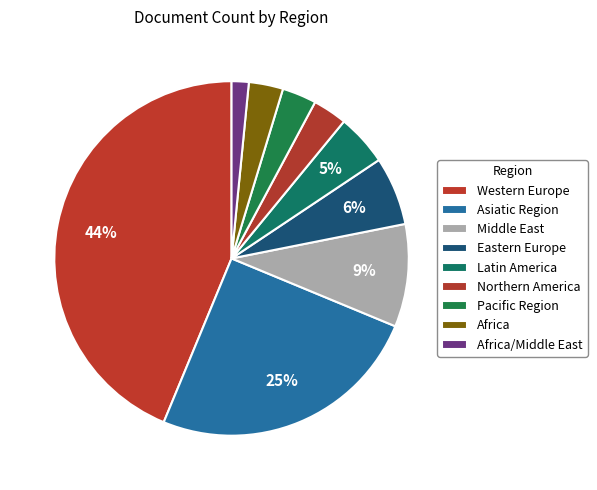

To the nearest percent, what portion does Middle East represent?

9%